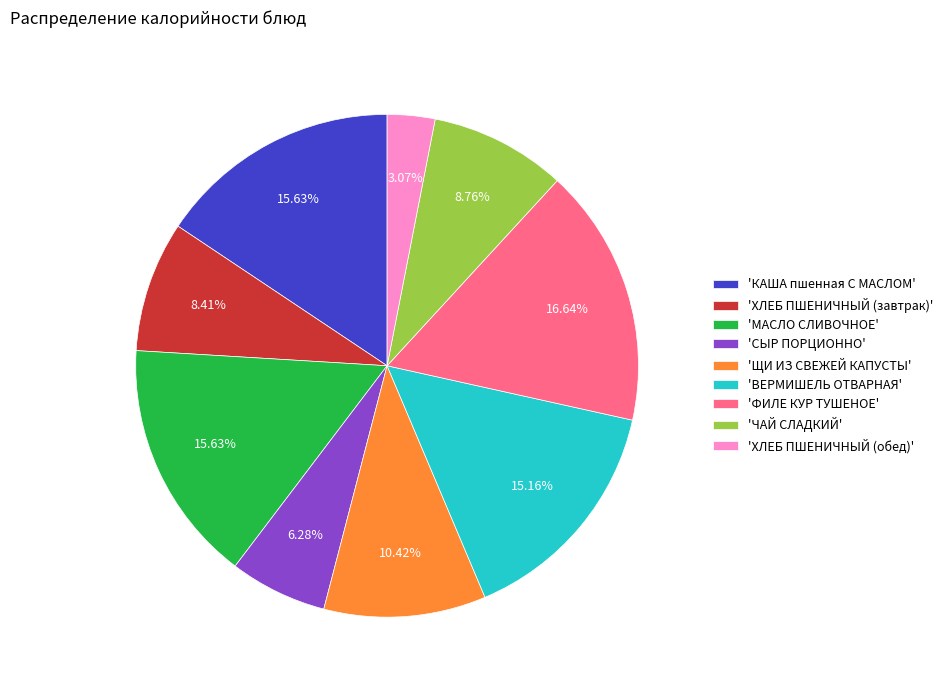

Does any single category account for the majority?

No